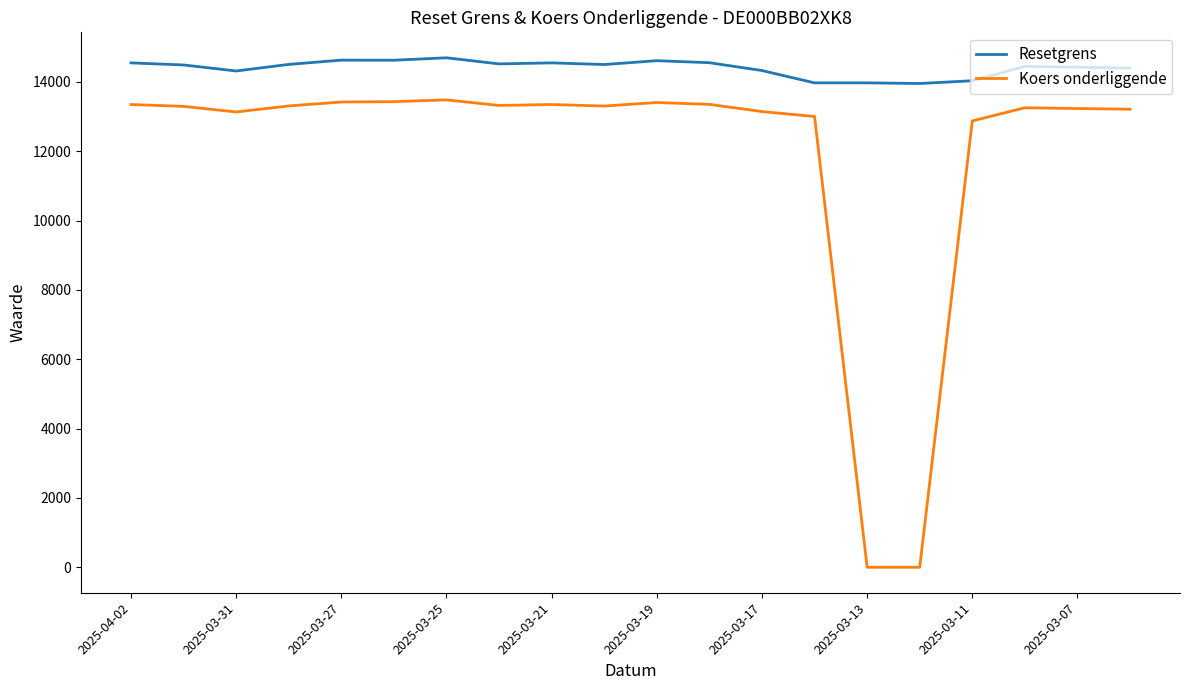

Rank the series by their average value, from highest to lowest.

Resetgrens, Koers onderliggende